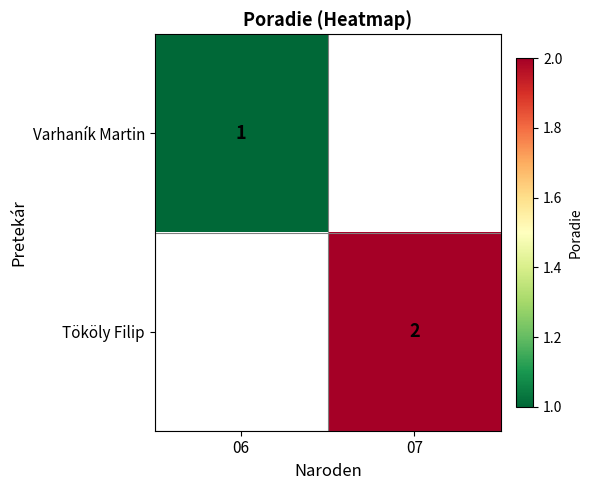

Count the number of categories in the chart.

2